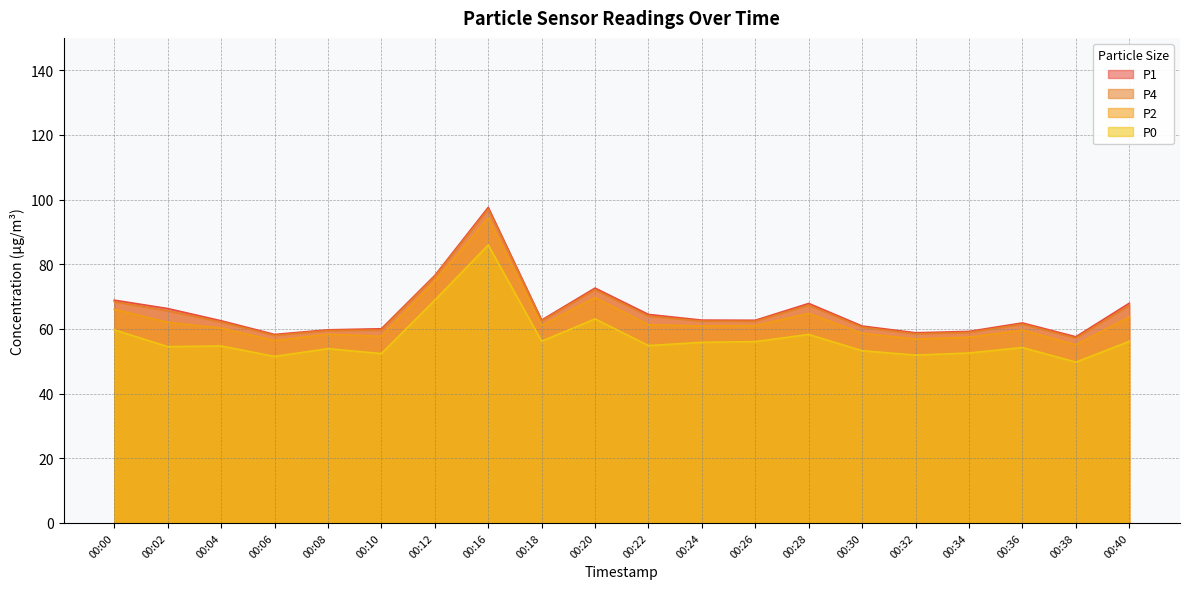

What is the sum of all P4 values?

1301.1